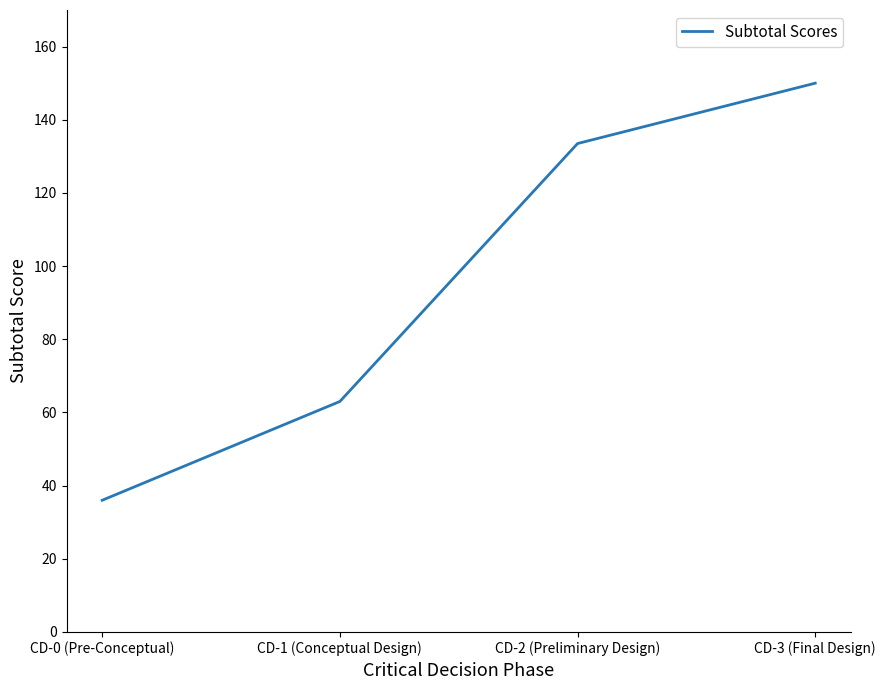

At which label does the data first exceed 133?

CD-2 (Preliminary Design)